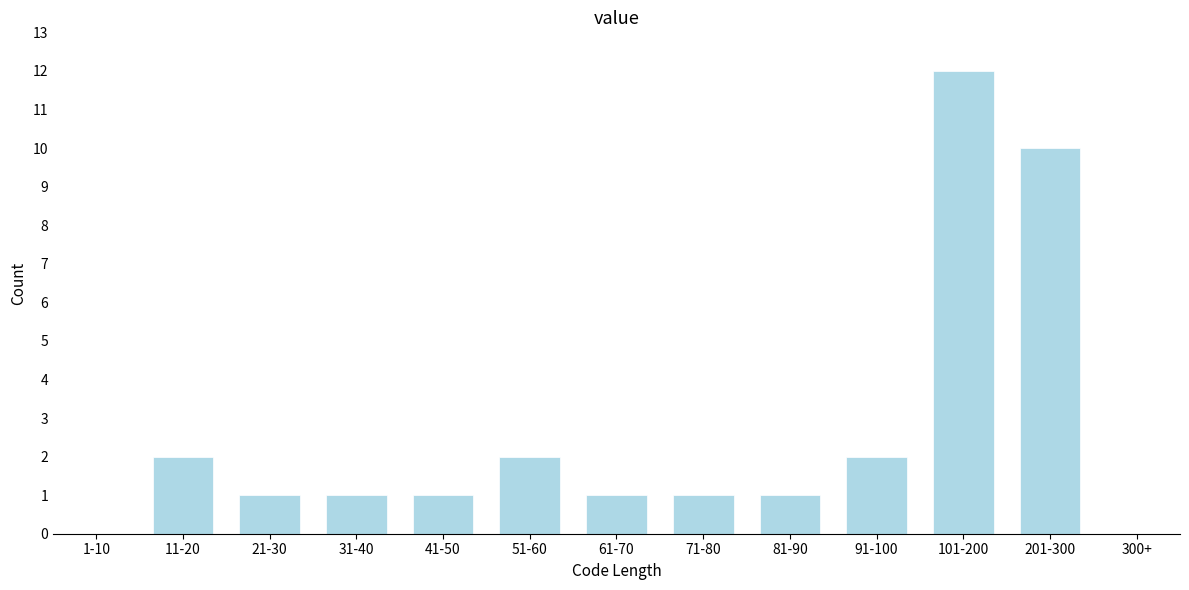

Reading right to left, extract all data points from this chart.

300+=0	201-300=10	101-200=12	91-100=2	81-90=1	71-80=1	61-70=1	51-60=2	41-50=1	31-40=1	21-30=1	11-20=2	1-10=0